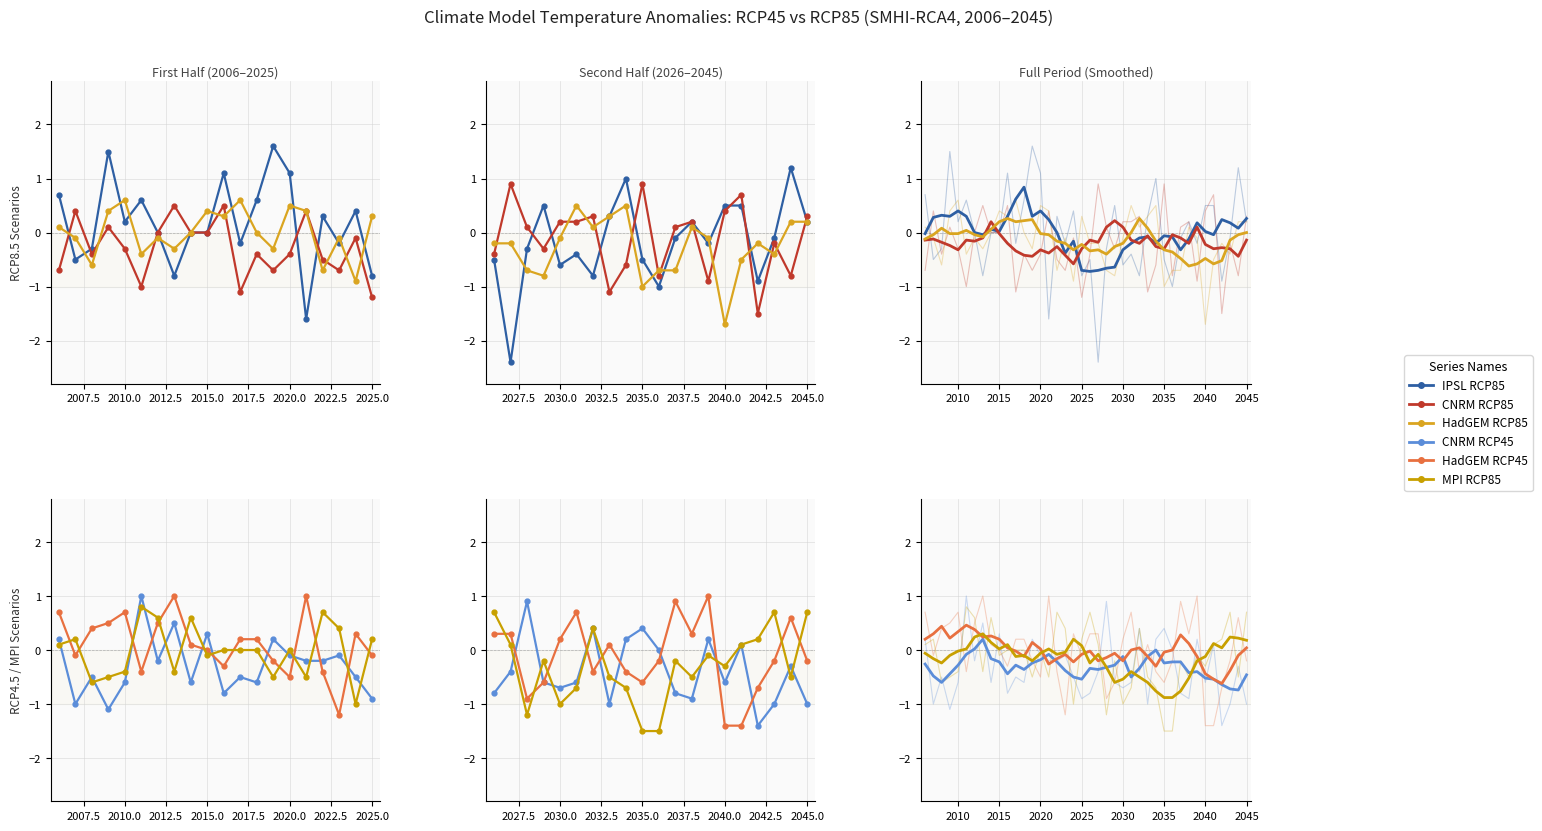

What is the sum of the MOHC-HadGEM2-ES_SMHI-RCA4_RCP85 values at 2015 and 2024?

-0.5